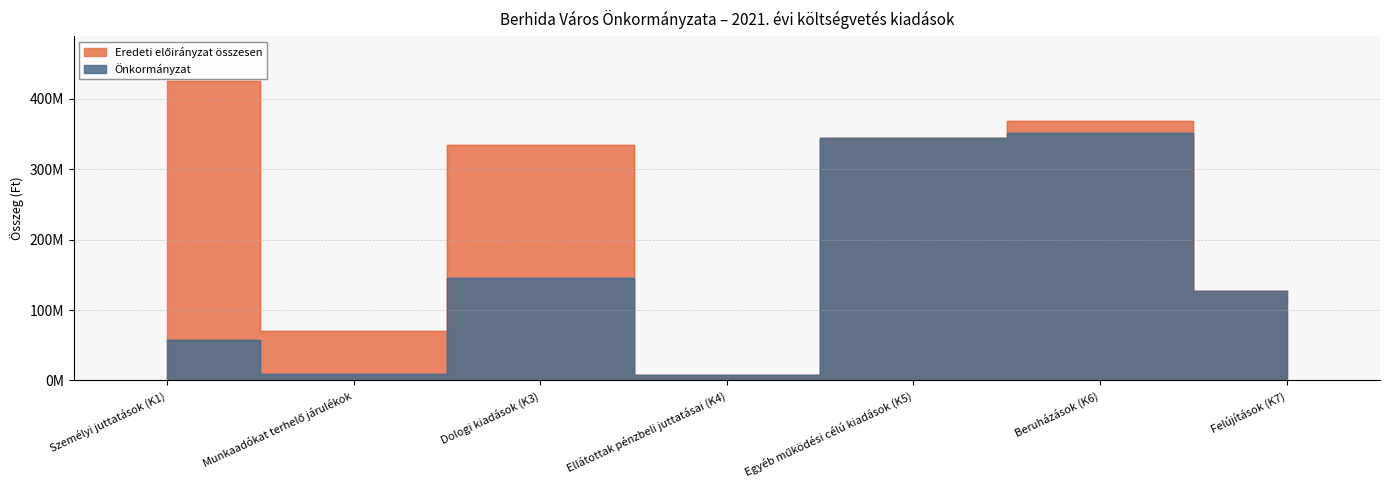

Which series has the largest range (max minus min)?

Eredeti előirányzat összesen